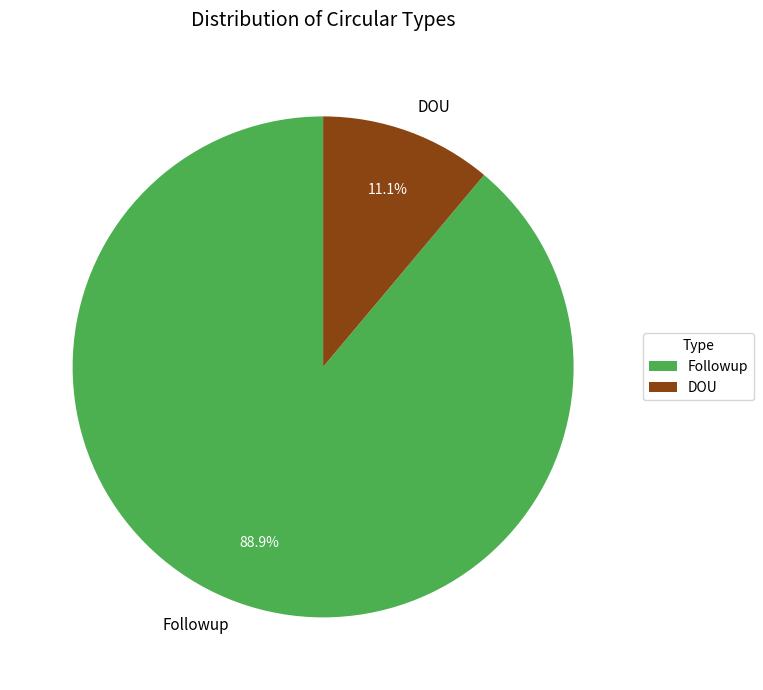

Which category accounts for the majority?

Followup